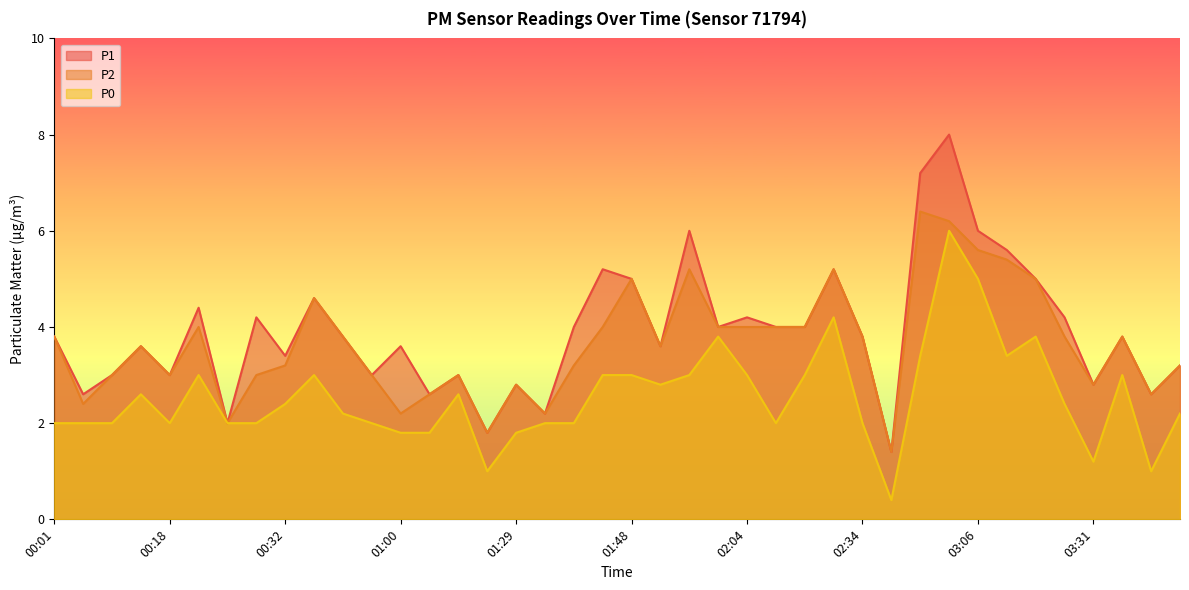

Count the number of data series in this chart.

3